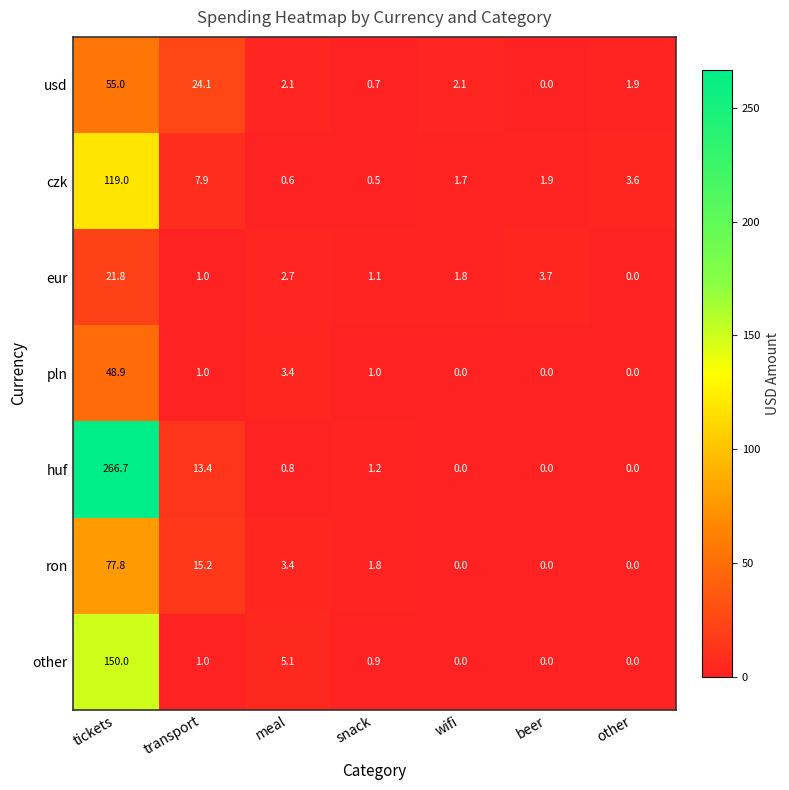

Count the number of data series in this chart.

7